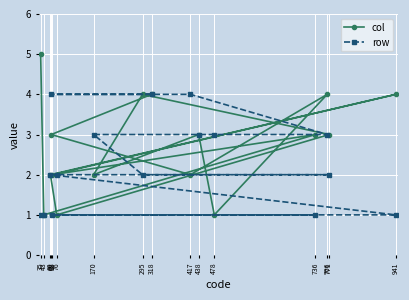

What is the value of the row point at the 8th from the left?

2